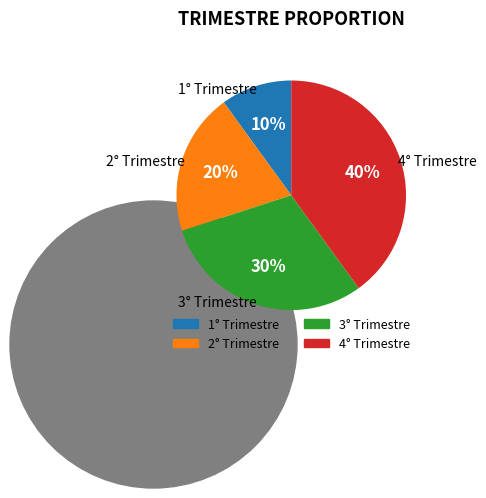

The 2° Trimestre slice represents 20% of the pie. True or false?

True